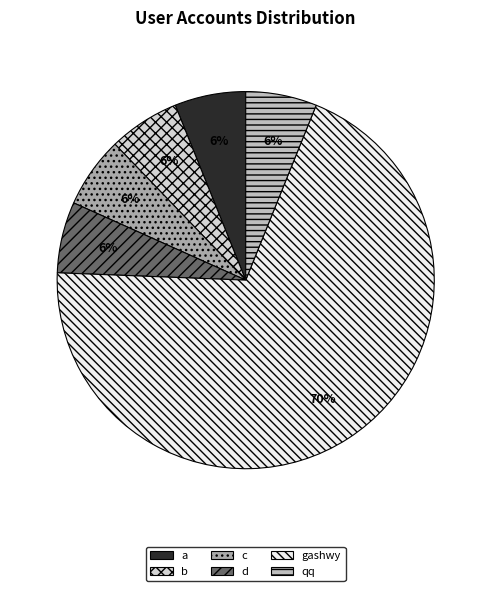

Does gashwy account for over 50% of the chart?

Yes